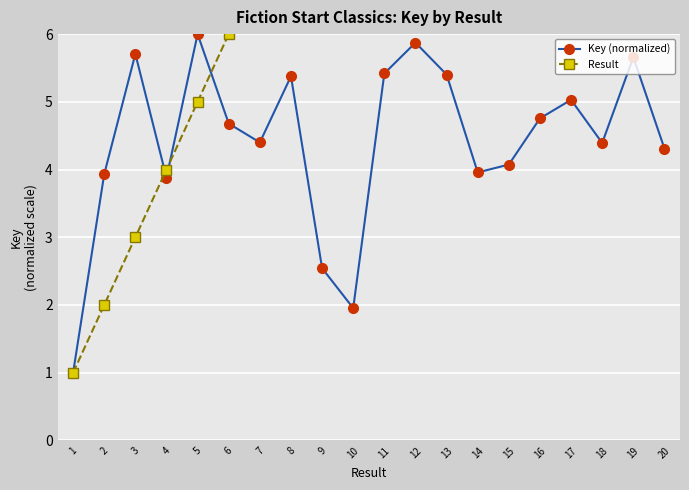

How many data points in Result are less than 11?

10